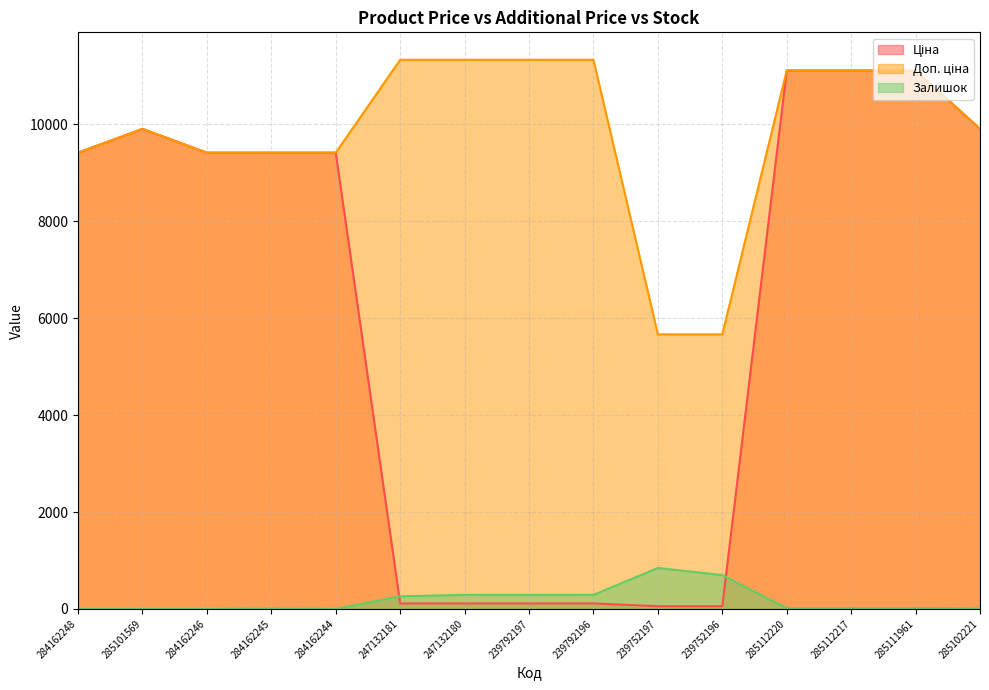

How many lines are shown in the chart?

3